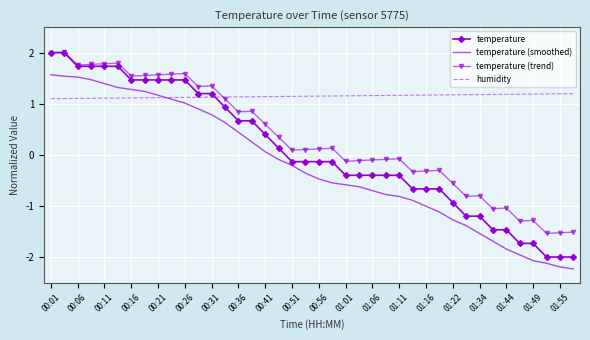

List the series in order of their overall mean, lowest first.

temperature (smoothed), temperature, temperature (trend), humidity